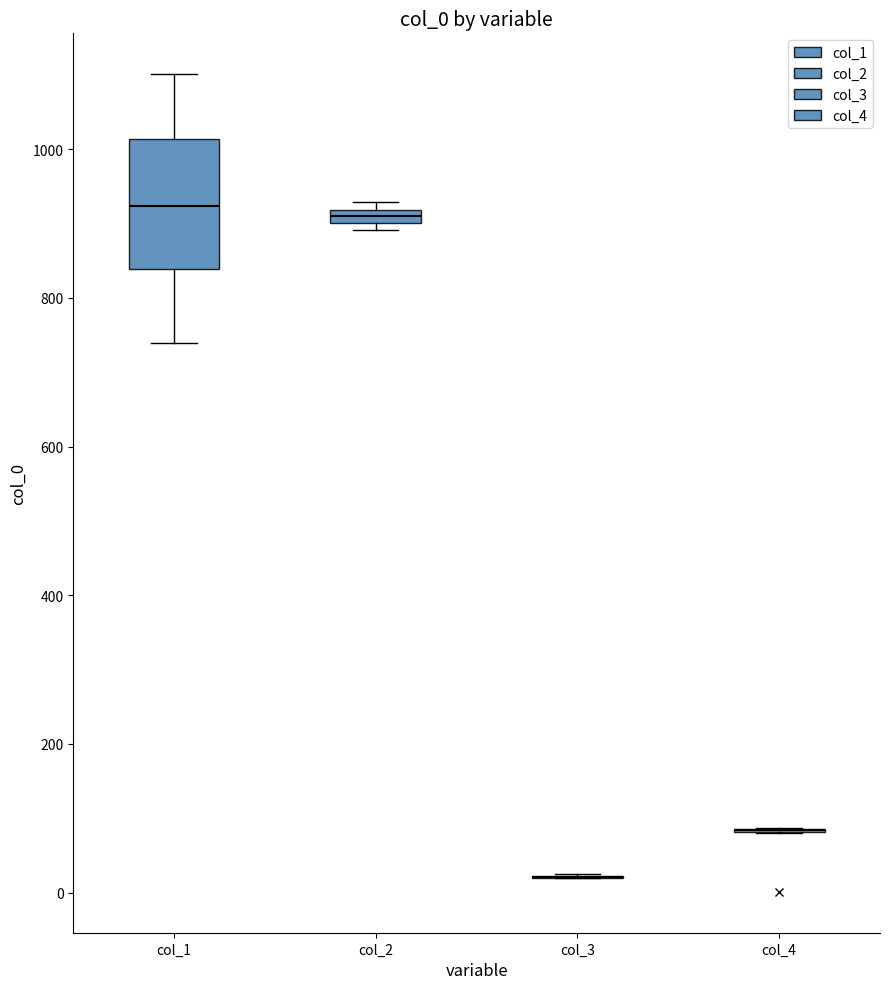

Comparing the boxes themselves (not the whiskers), which one is the tallest?

col_1